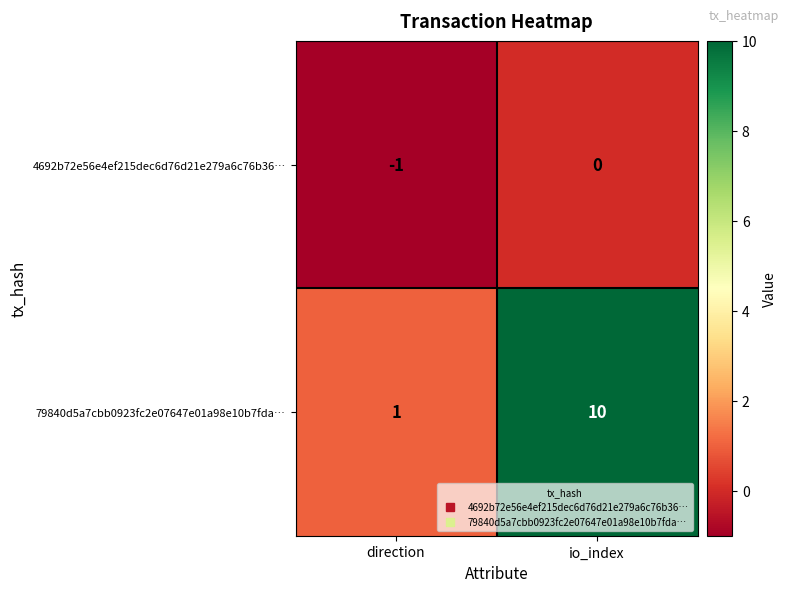

Which series changed the most between direction and io_index?

79840d5a7cbb0923fc2e07647e01a98e10b7fda…